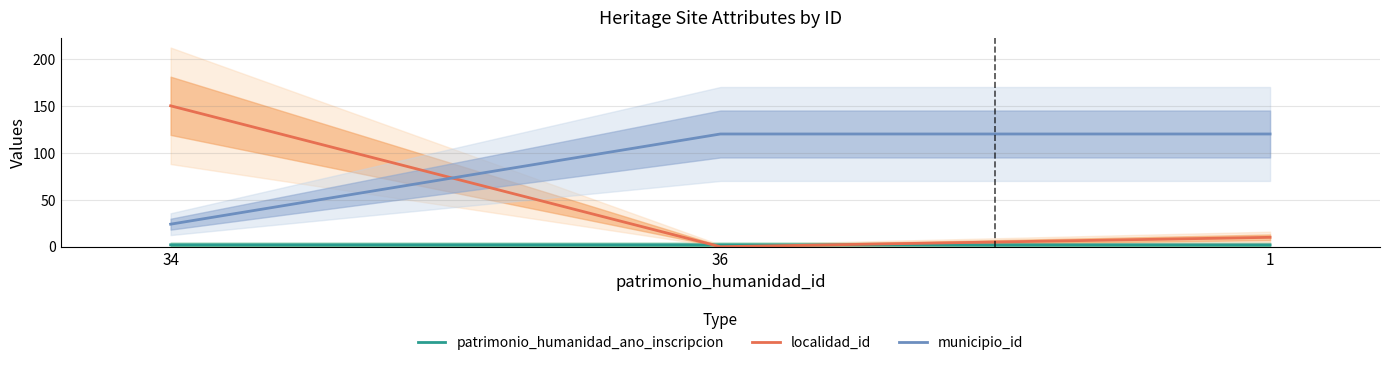

Reading left to right, extract all data points from this chart.

patrimonio_humanidad_ano_inscripcion: 2.0	2.0	2.0
localidad_id: 150.0	0.0	10.0
municipio_id: 24.0	120.0	120.0